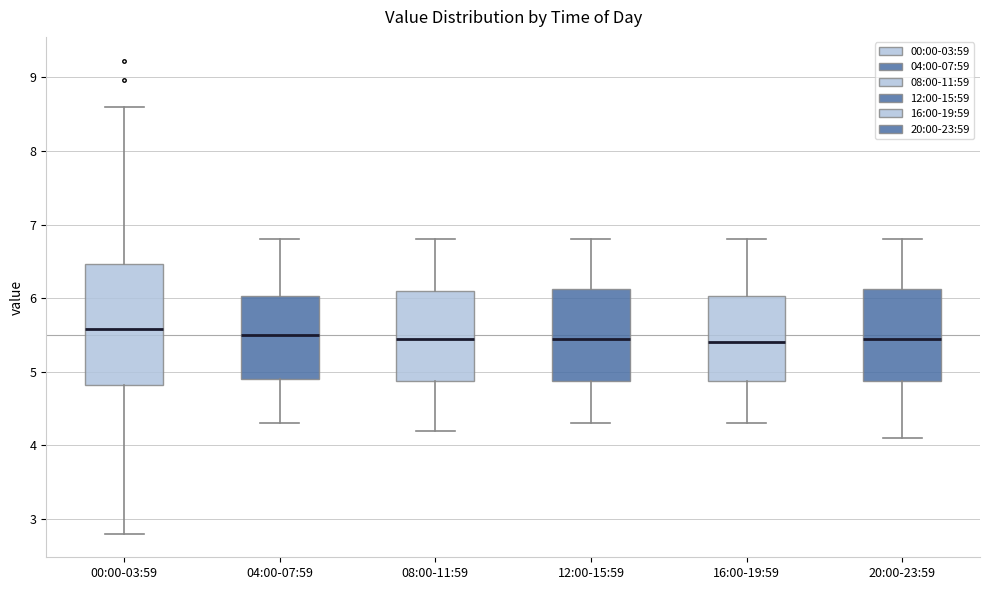

Reading left to right, transcribe this box plot: for each box, give where its median line is, the range the box spans, and where its two whiskers end, as read against the y-axis. The values are not printed on the chart, so give them approximately, as read against the axis.

00:00-03:59: median 5.6, box 4.8 to 6.5, whiskers 2.8 to 8.6
04:00-07:59: median 5.5, box 4.9 to 6.0, whiskers 4.3 to 6.8
08:00-11:59: median 5.5, box 4.9 to 6.1, whiskers 4.2 to 6.8
12:00-15:59: median 5.5, box 4.9 to 6.1, whiskers 4.3 to 6.8
16:00-19:59: median 5.4, box 4.9 to 6.0, whiskers 4.3 to 6.8
20:00-23:59: median 5.5, box 4.9 to 6.1, whiskers 4.1 to 6.8